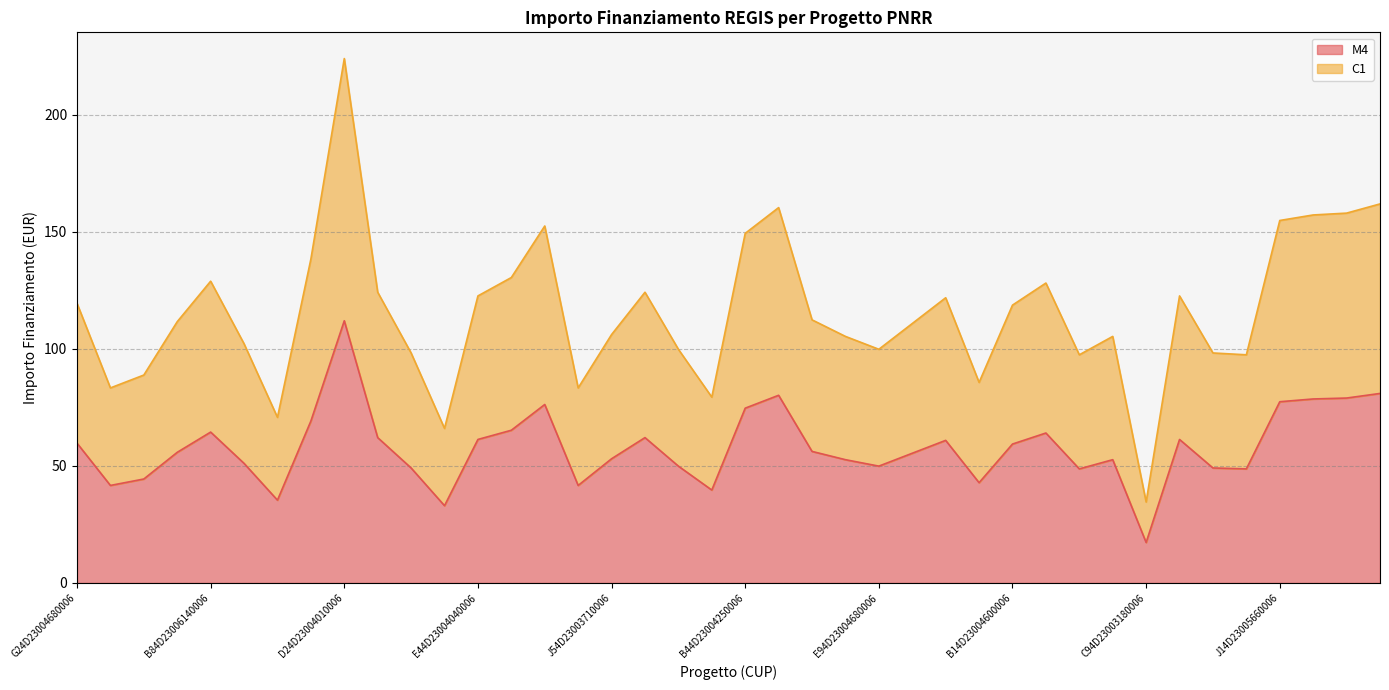

In M4, how many points are lower than both neighbors (excluding endpoints)?

10